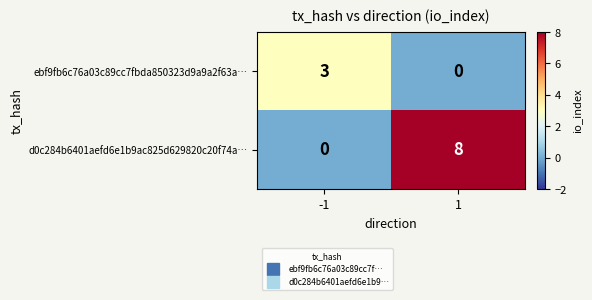

Which series has the largest total across all categories?

d0c284b6401aefd6e1b9ac825d629820c20f74a…